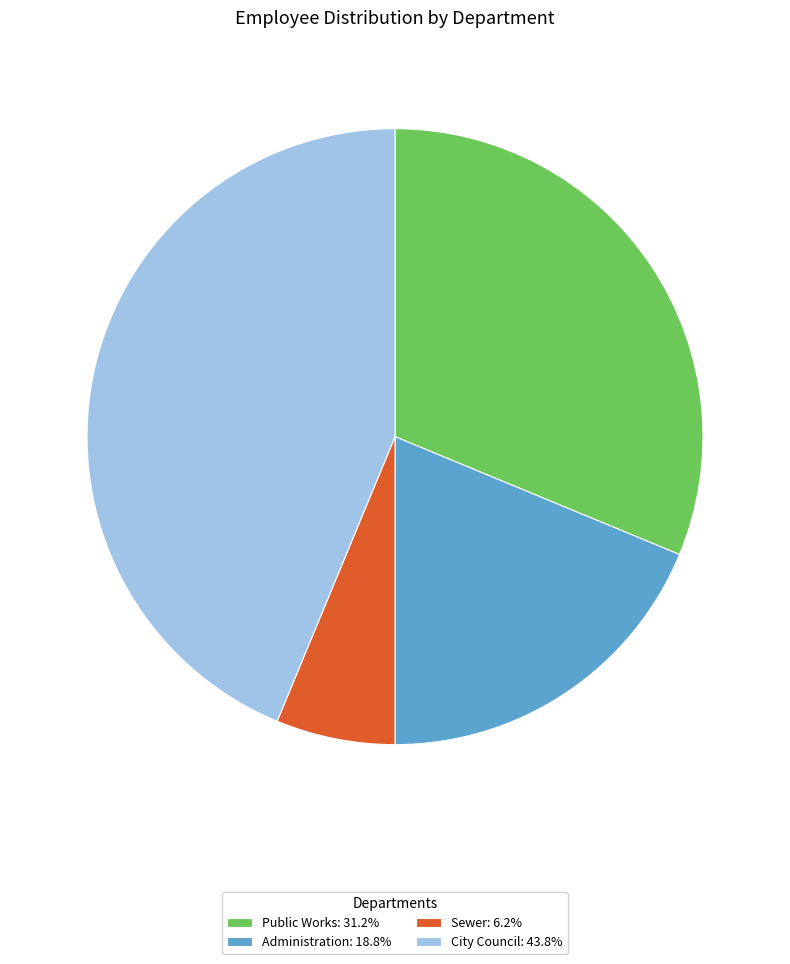

Is there a majority slice in this chart?

No